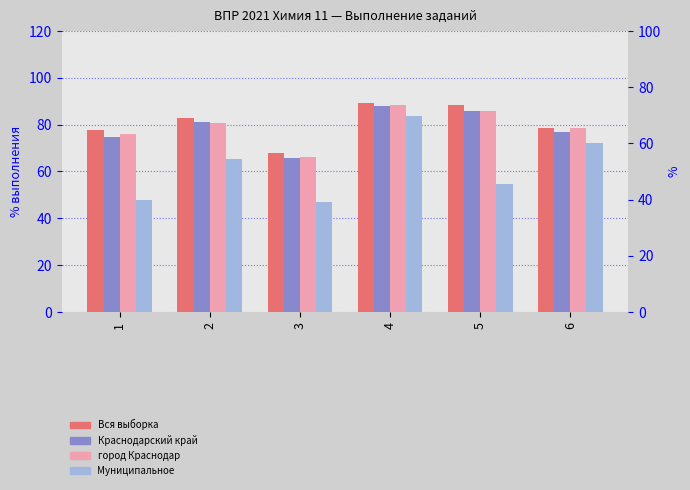

At which label does Краснодарский край first exceed 80?

2